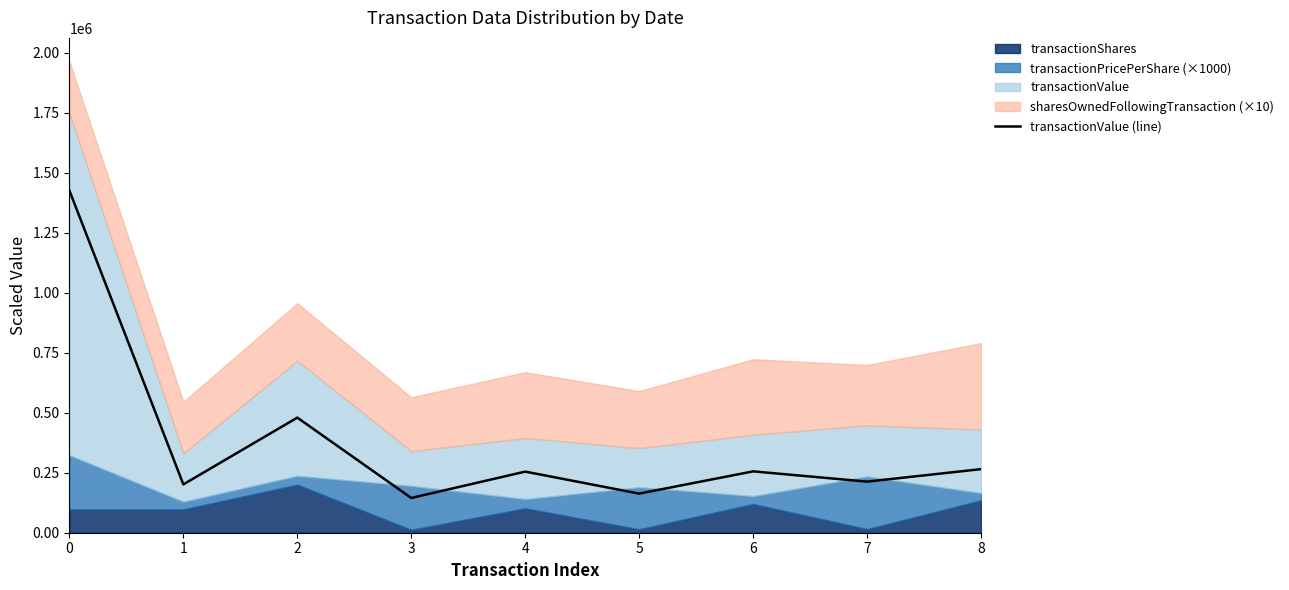

Reading left to right, transcribe all the data shown in this chart.

0=1425245	1=201355	2=479409	3=144778	4=254523	5=162871	6=255585	7=212804	8=264848